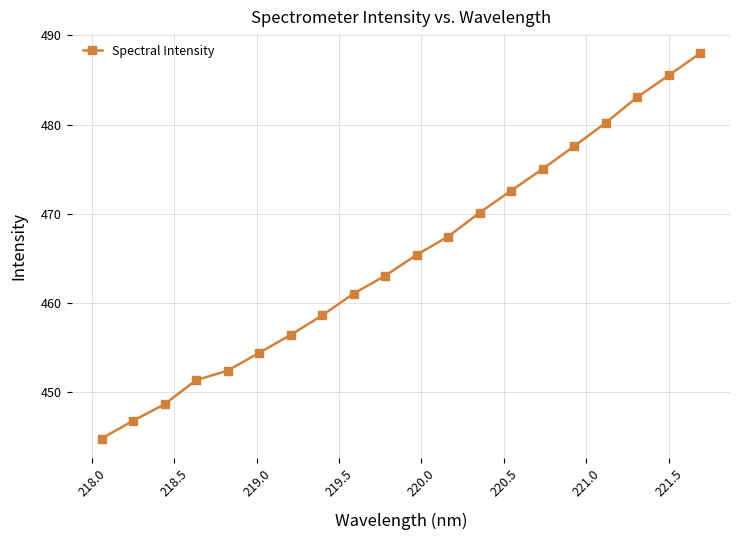

What is the greatest value displayed?

488.0